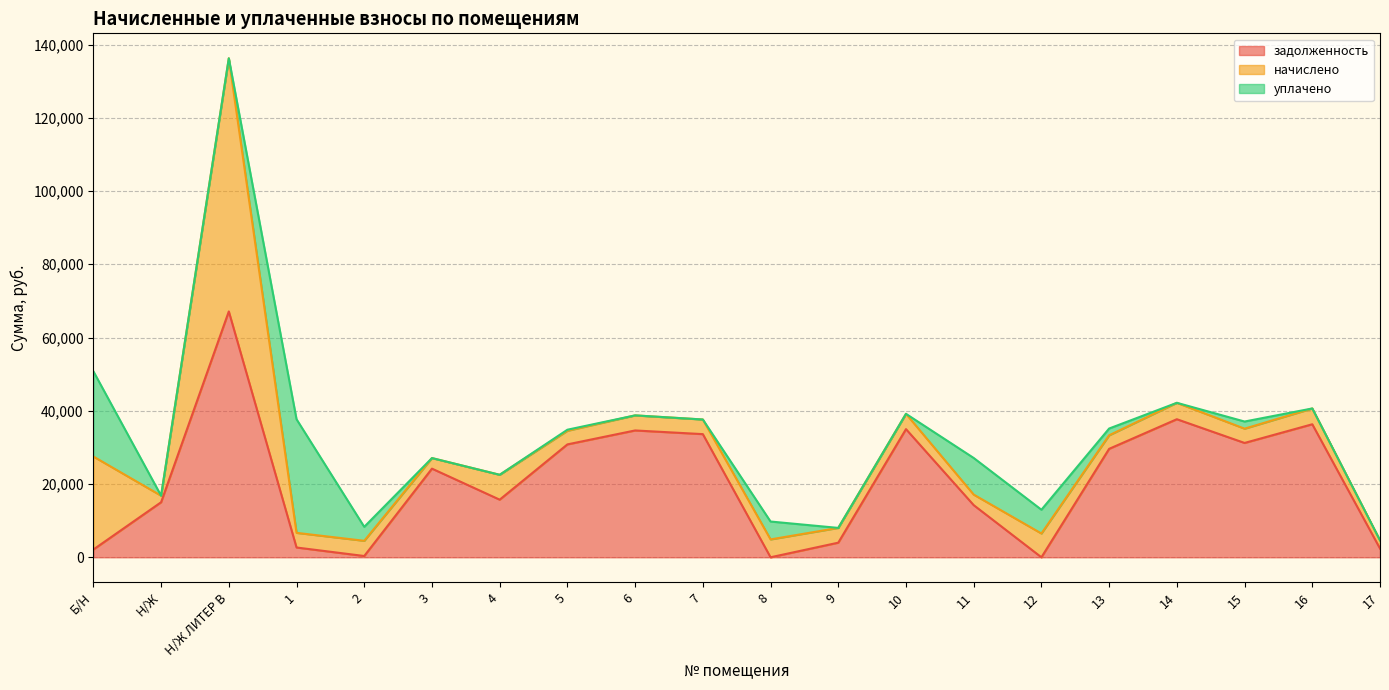

What is the difference between the maximum and second lowest values in the задолженность series?

67124.4